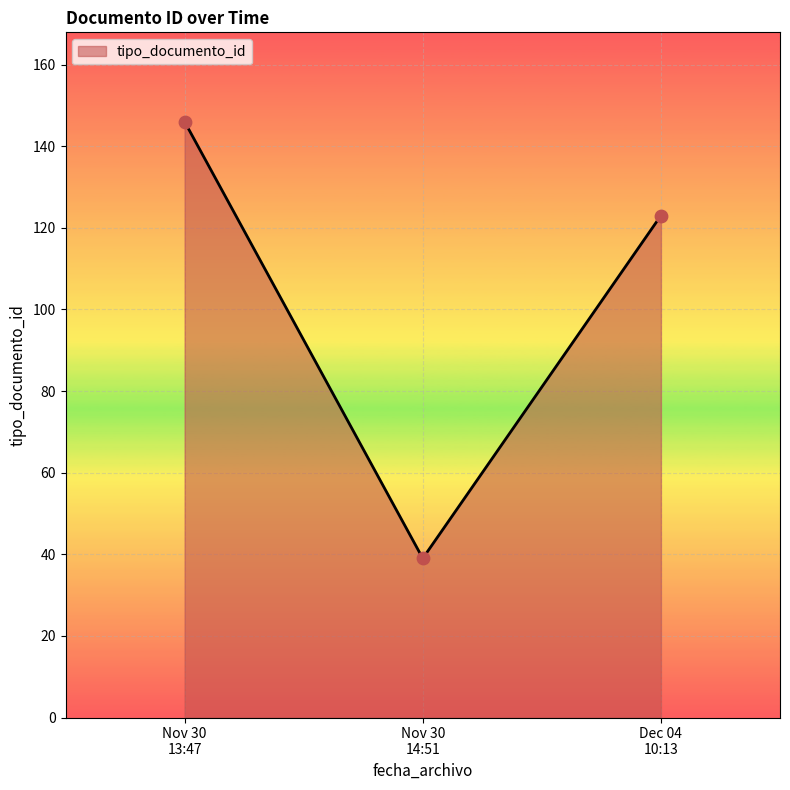

What is the difference between the second highest and minimum values?

84